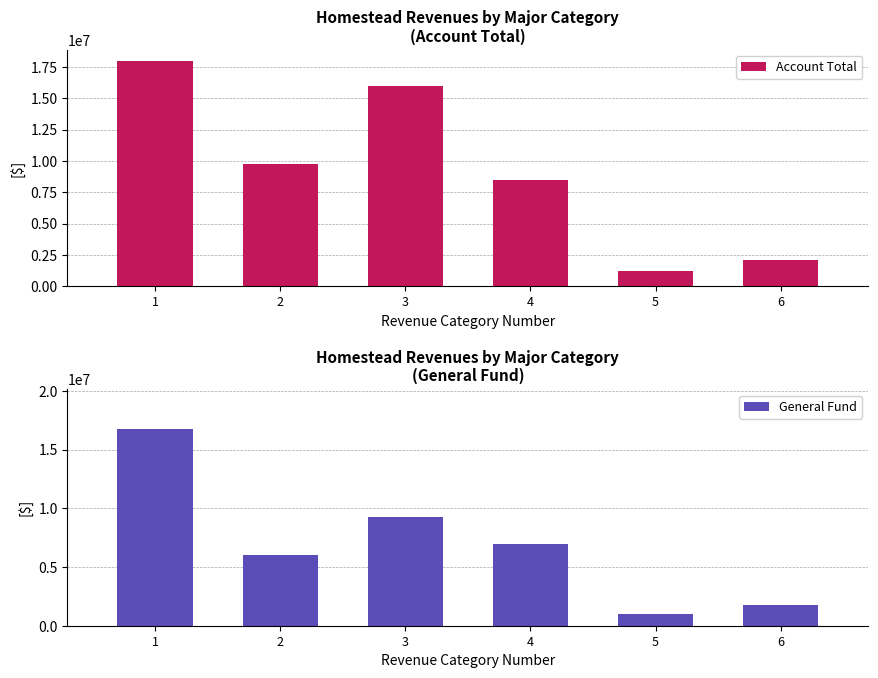

Rank the series by their average value, from lowest to highest.

General Fund, Account Total